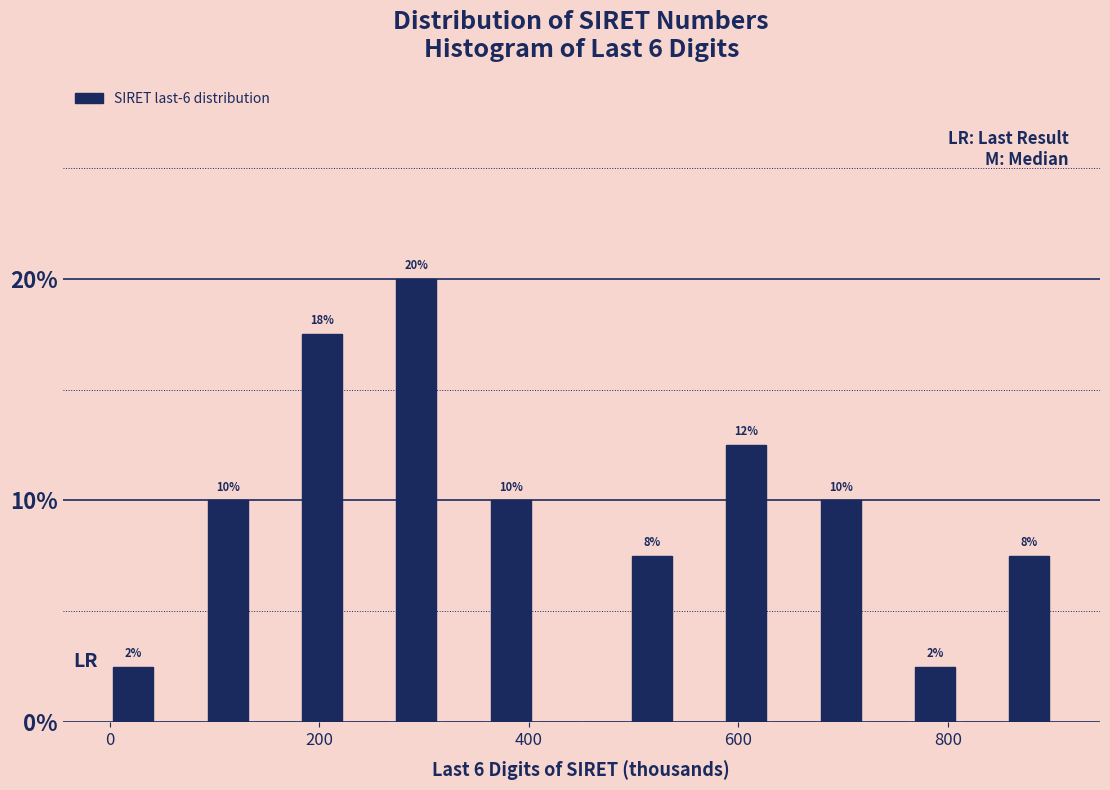

Read against the x-axis, roughly where is the centre of the tallest bar?

300